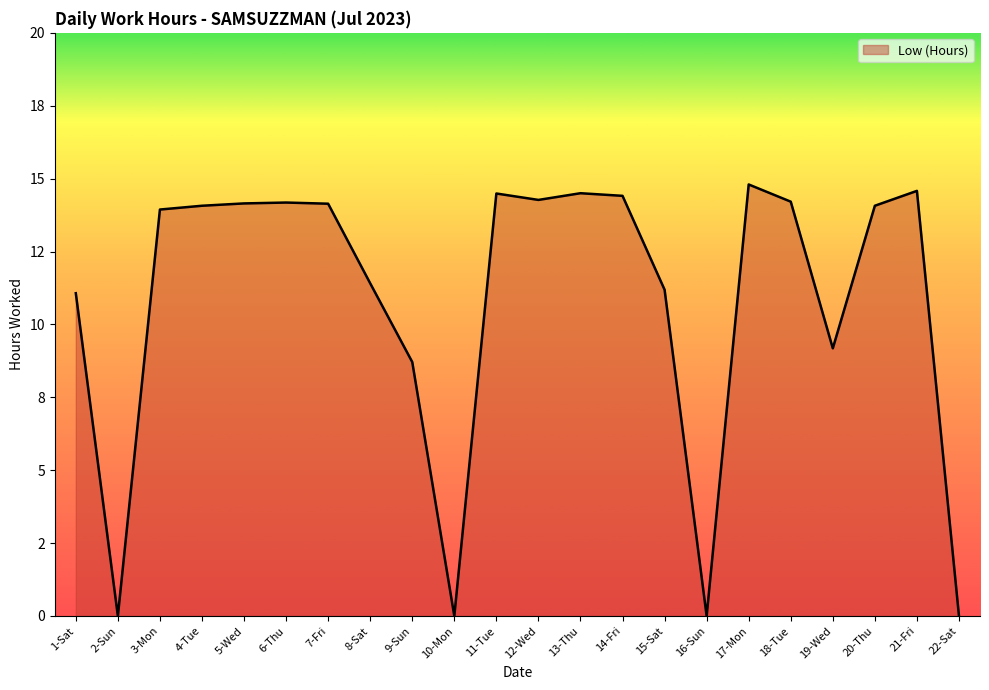

Which label corresponds to the largest value in the chart?

17-Mon